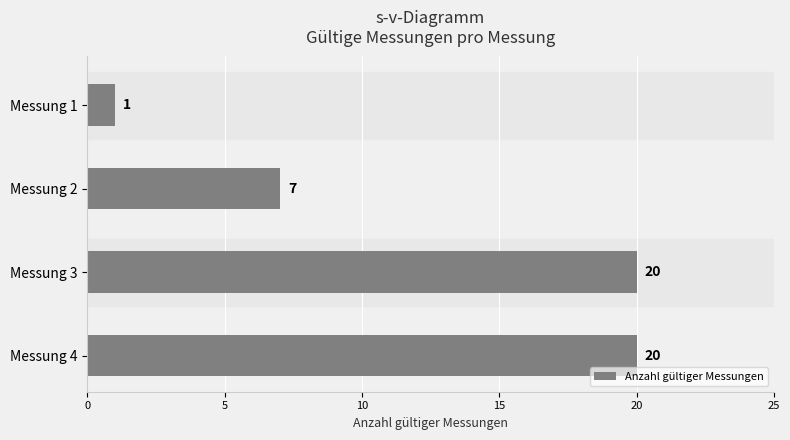

What is the sum of all values?

48